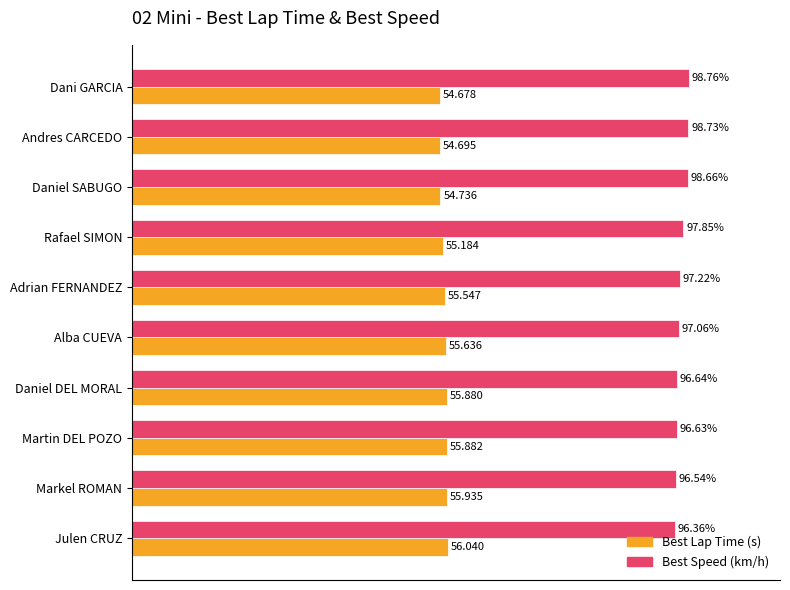

Which label corresponds to the largest value in the chart?

Dani GARCIA